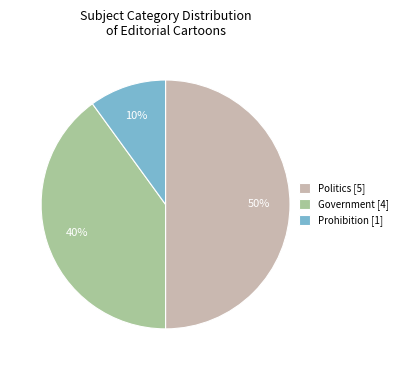

Is the sum of Government [4] and Politics [5] greater than half?

Yes